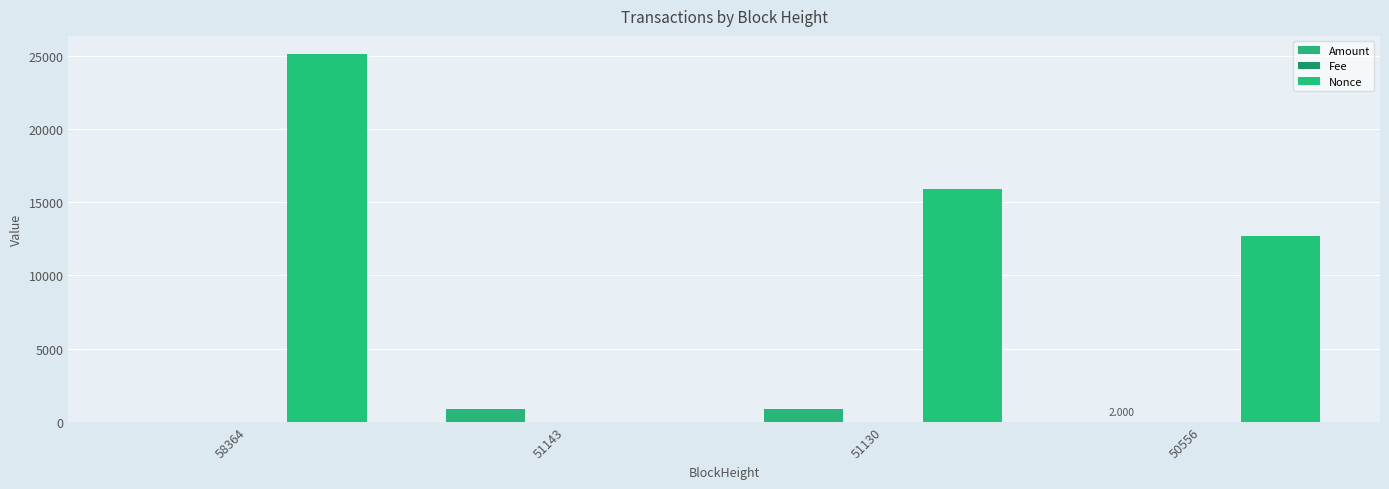

How many values in the Amount series exceed 861?

2